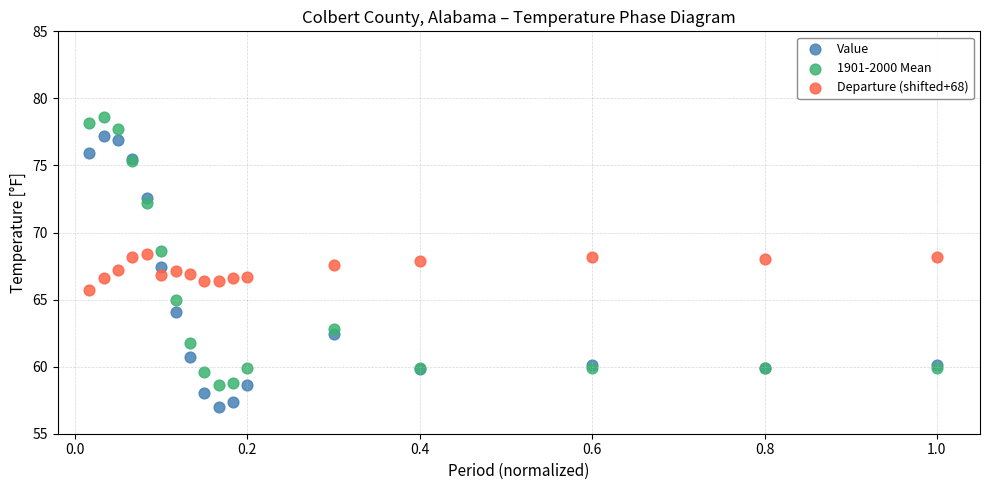

Which series contains the highest Y value?

1901-2000 Mean